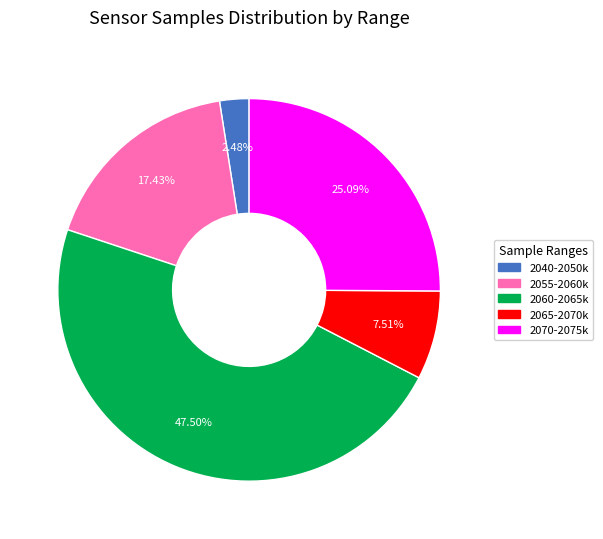

Is there any slice that represents more than half of the pie?

No